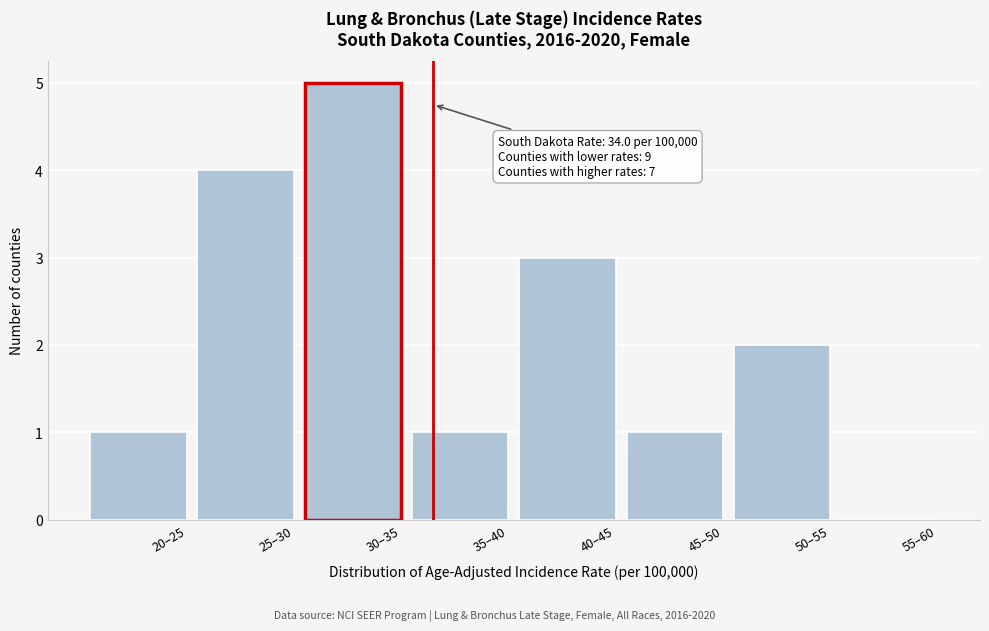

Reading left to right, extract all data points from this chart.

20–25=1	25–30=4	30–35=5	35–40=1	40–45=3	45–50=1	50–55=2	55–60=0